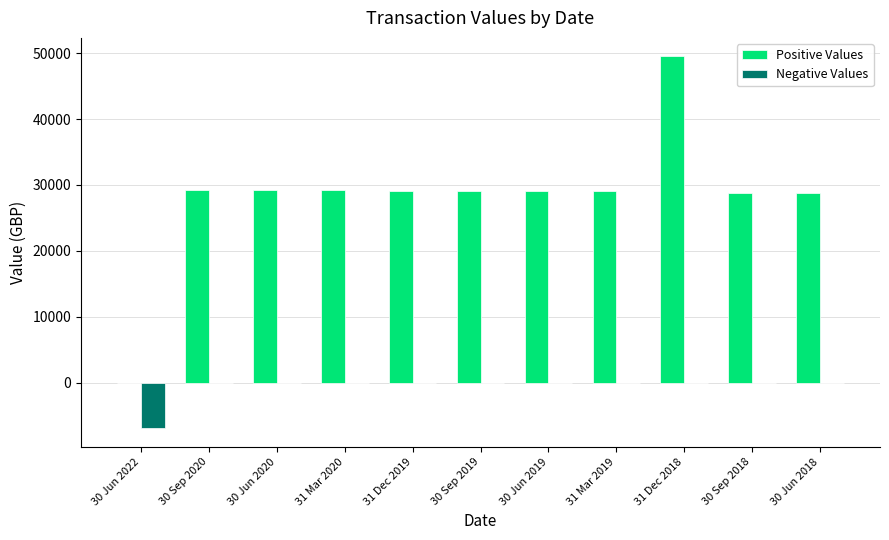

How many groups of bars are there?

11